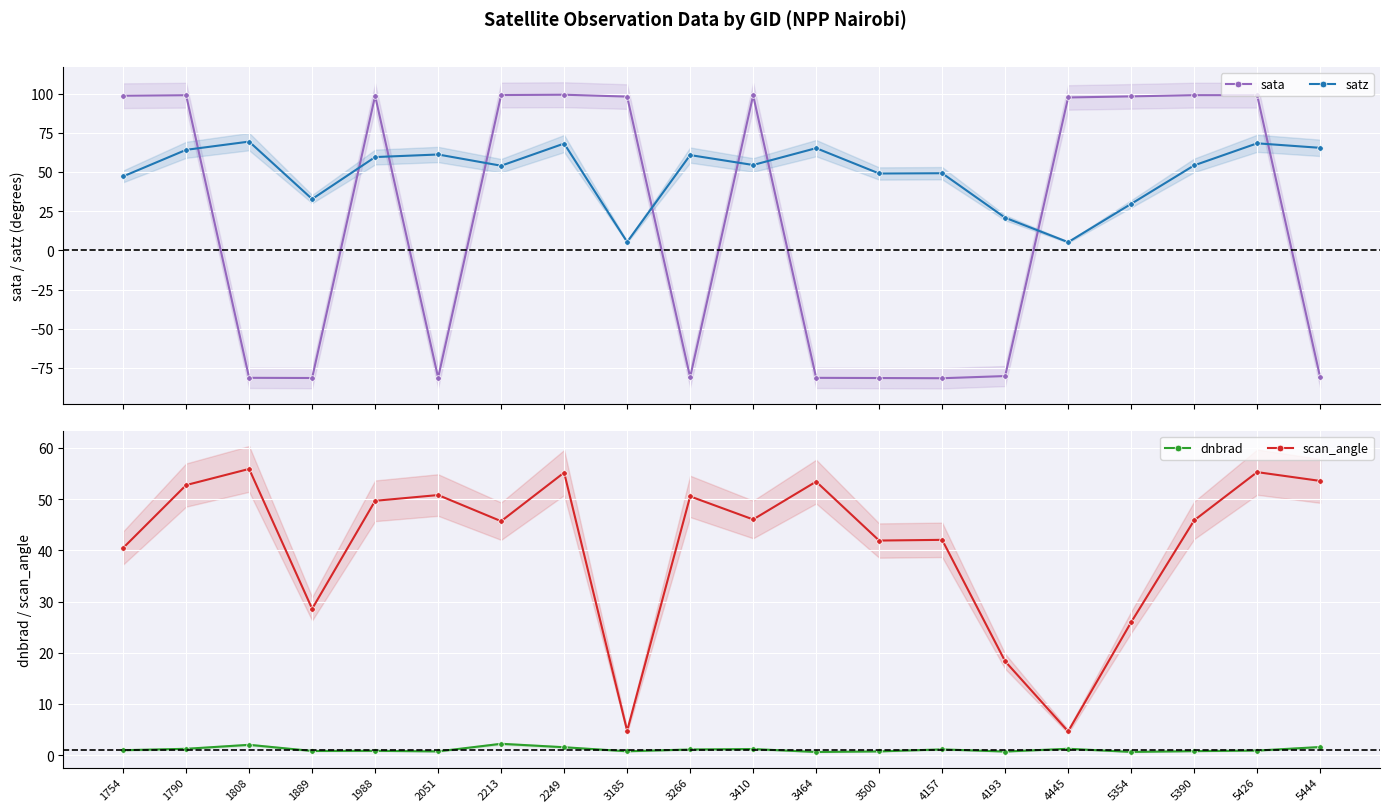

Rank the series by their average value, from highest to lowest.

satz, scan_angle, sata, dnbrad